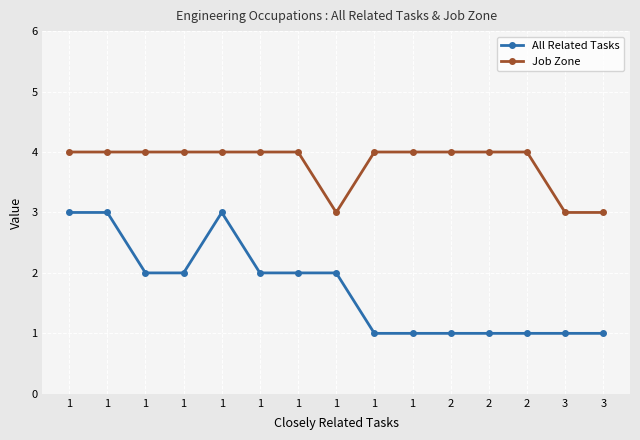

What is the value of the All Related Tasks point at the 13th from the left?

1